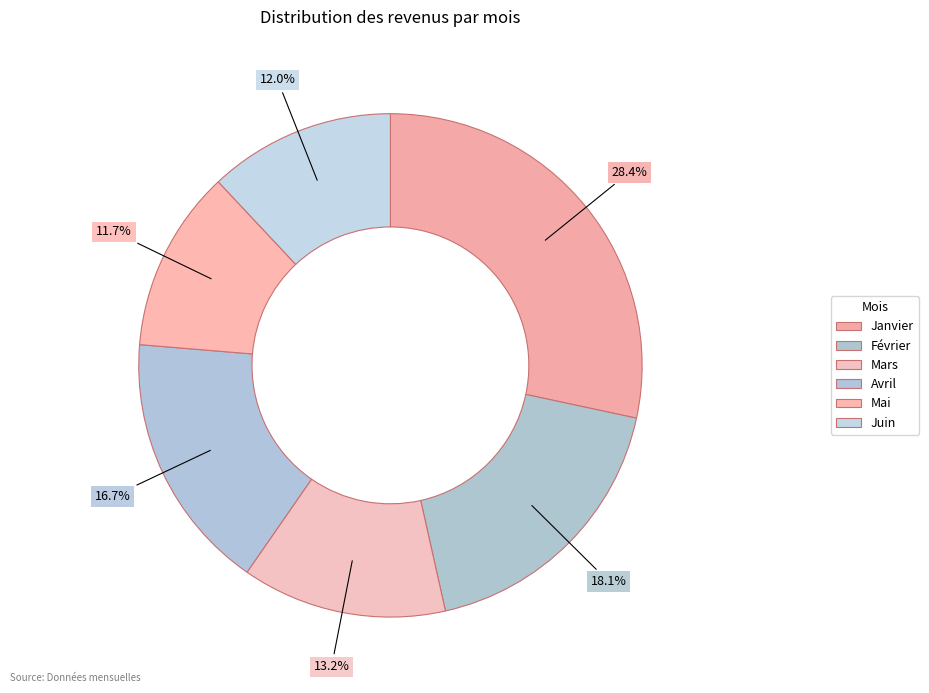

Does Janvier account for over 50% of the chart?

No